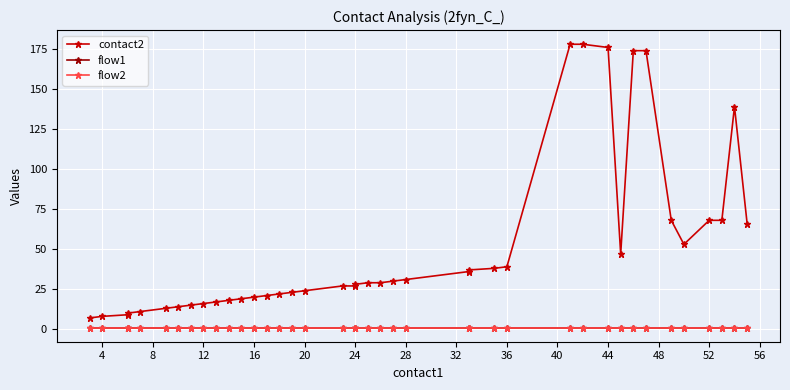

True or false: flow1 has more than 2 interior local peaks.

False